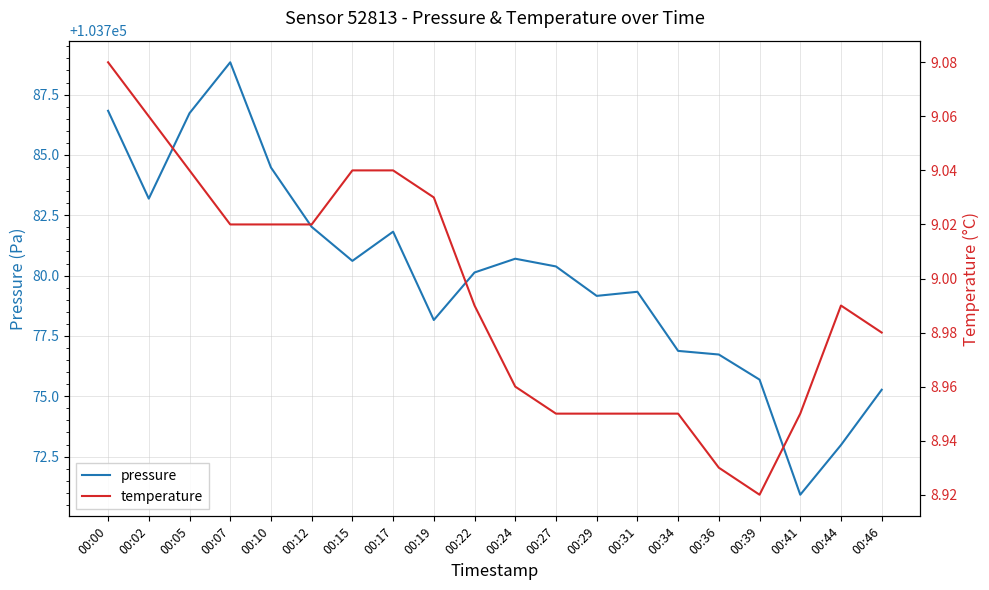

In temperature, how many points are lower than both neighbors (excluding endpoints)?

1